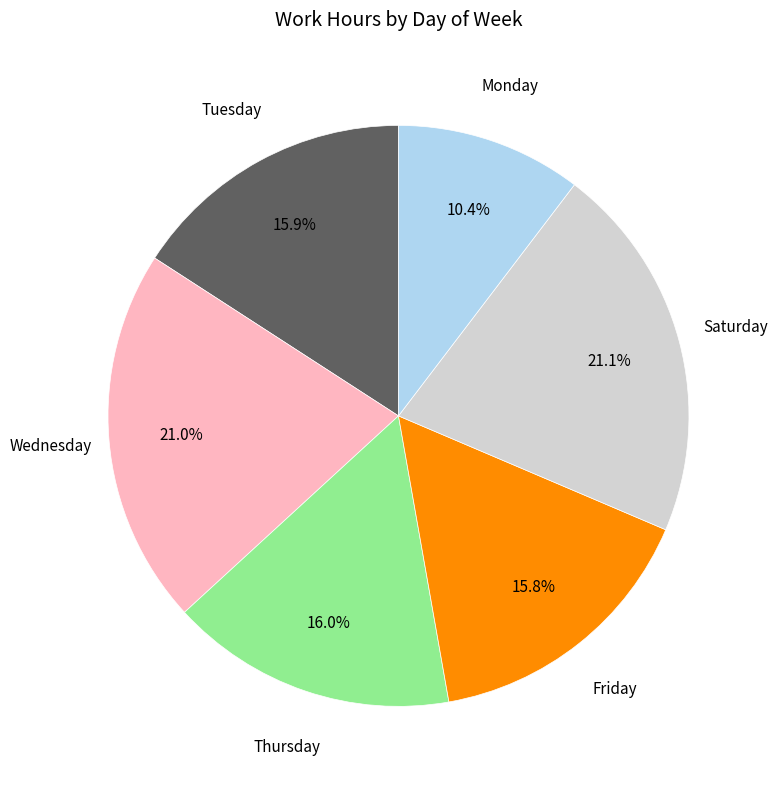

Is there any slice that represents more than half of the pie?

No